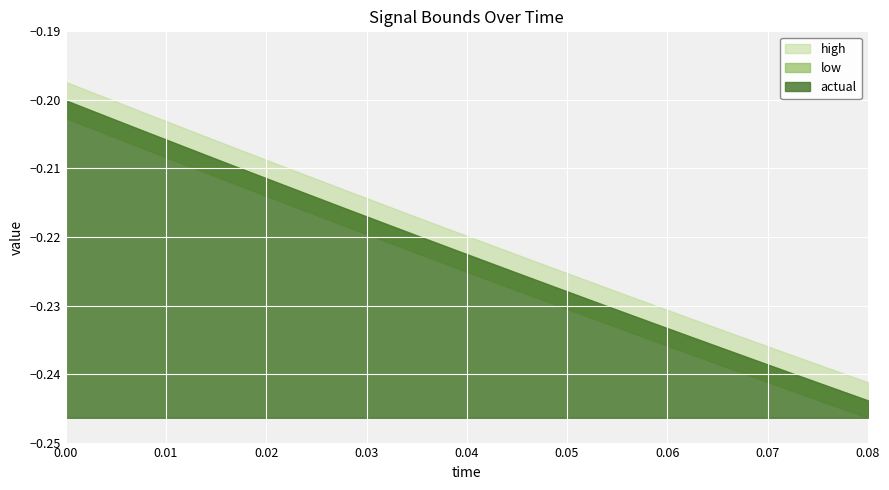

The high series shows -0.2 at 0.016. True or false?

True